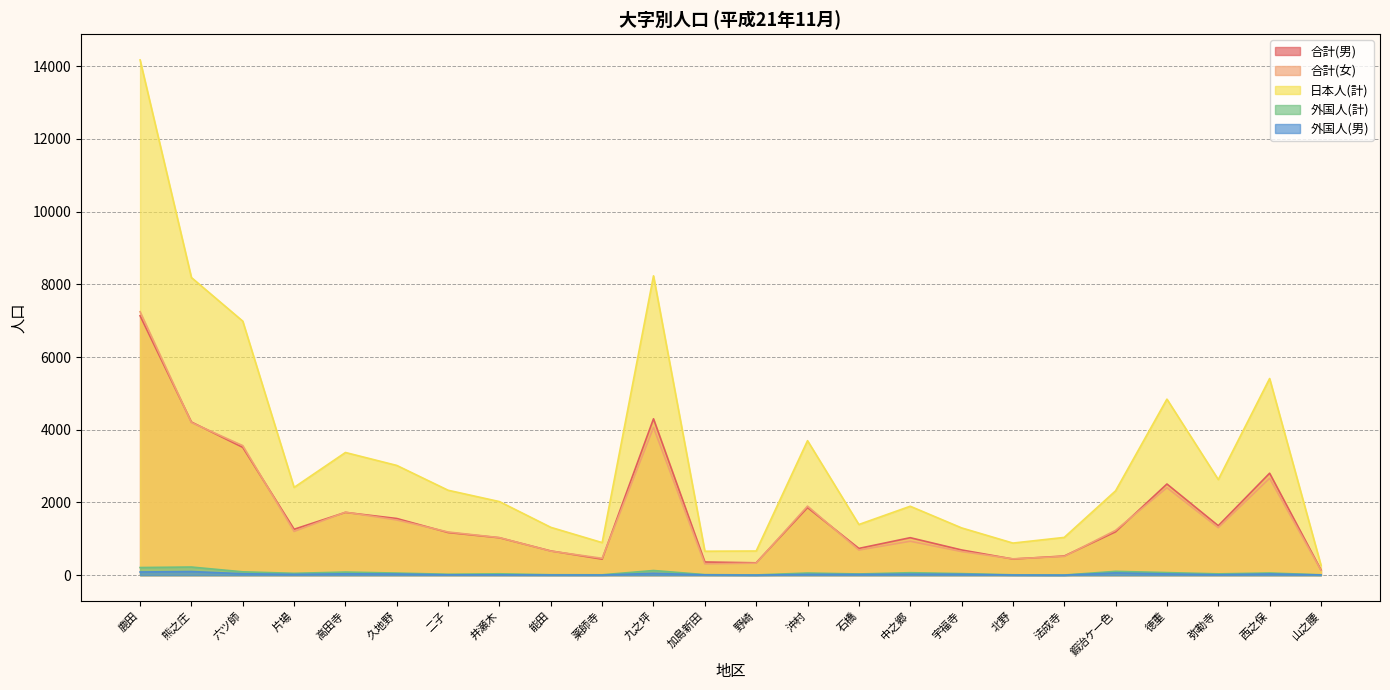

What is the total value across all series at 沖村?

7535